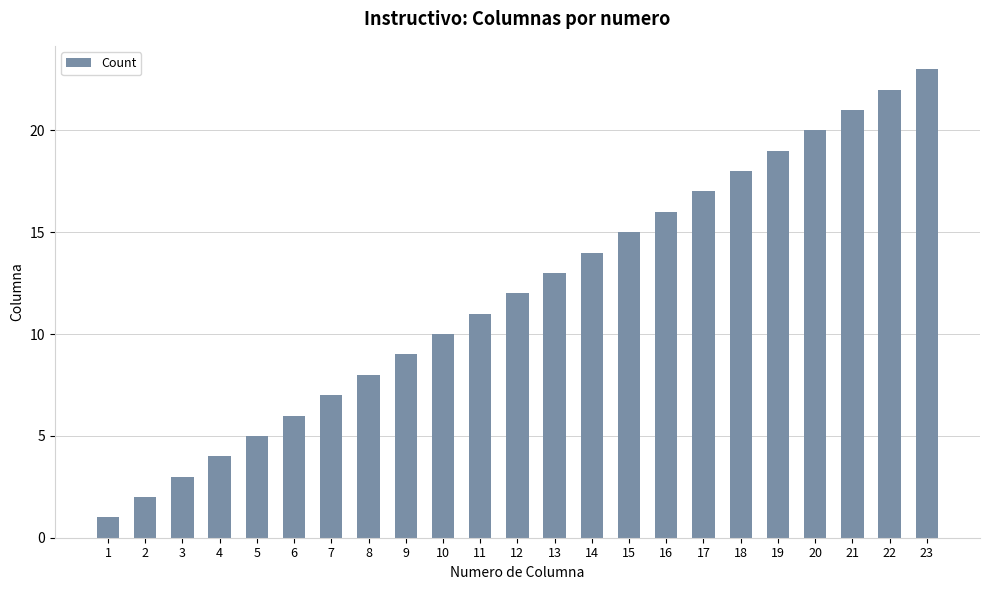

Where is the data nearest to the value 12?

12